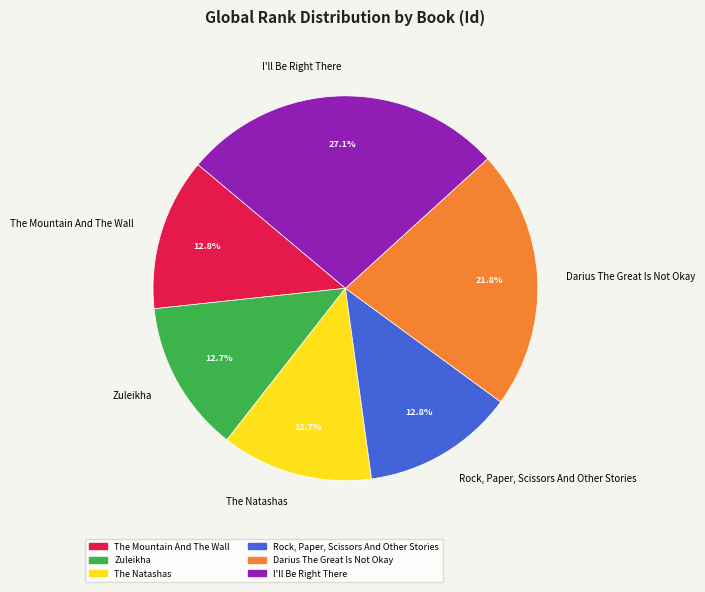

Count the number of slices in the pie.

6